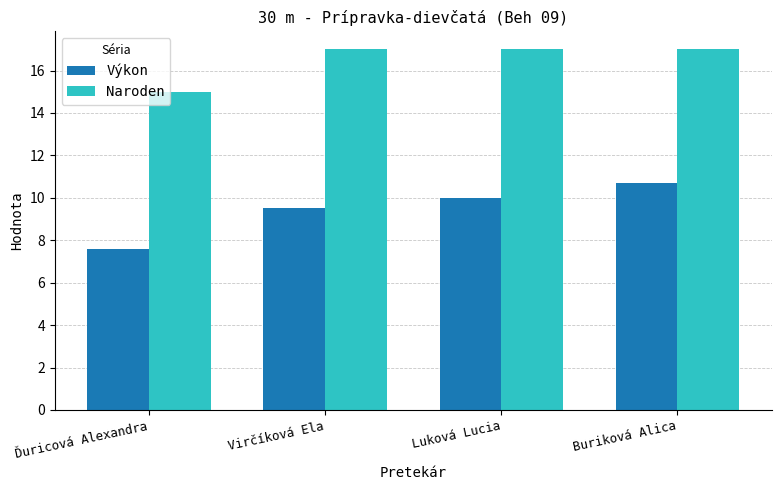

Reading left to right, extract all data points from this chart.

Výkon: Ďuricová Alexandra=7.6	Virčíková Ela=9.5	Luková Lucia=10.0	Buriková Alica=10.7
Naroden: Ďuricová Alexandra=15.0	Virčíková Ela=17.0	Luková Lucia=17.0	Buriková Alica=17.0